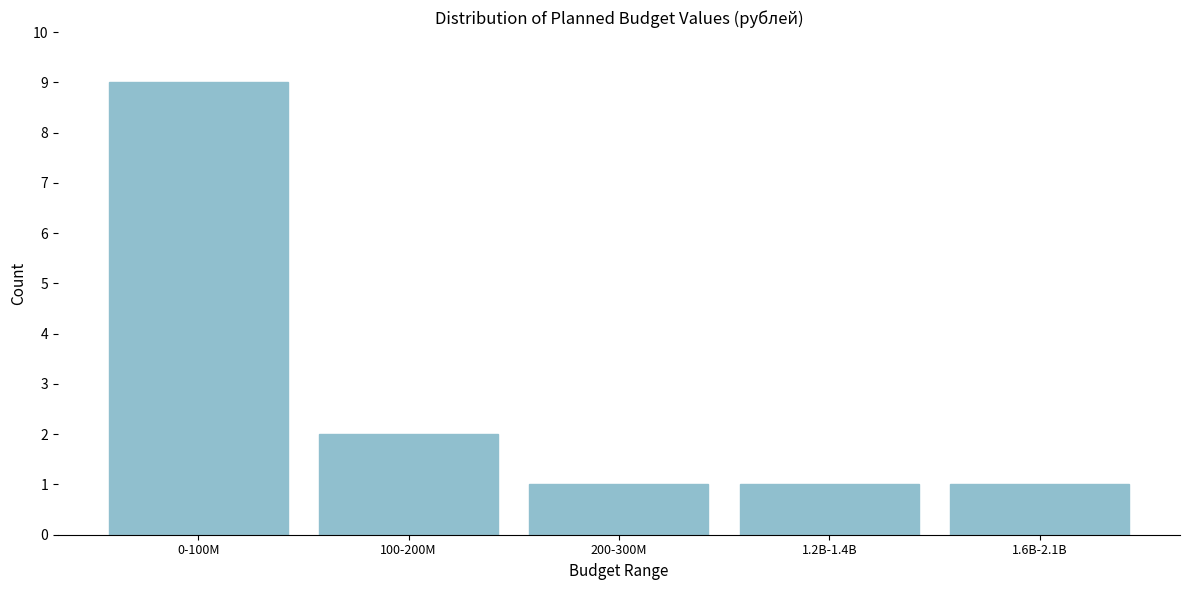

Reading right to left, what are all the values shown in this chart?

1	1	1	2	9